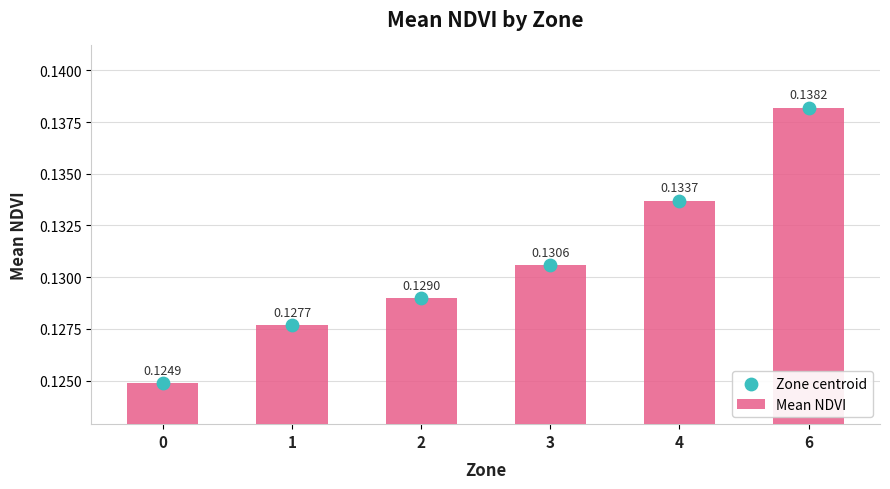

Is the value of Zone centroid at 4 greater than the value of Mean NDVI at 4?

No